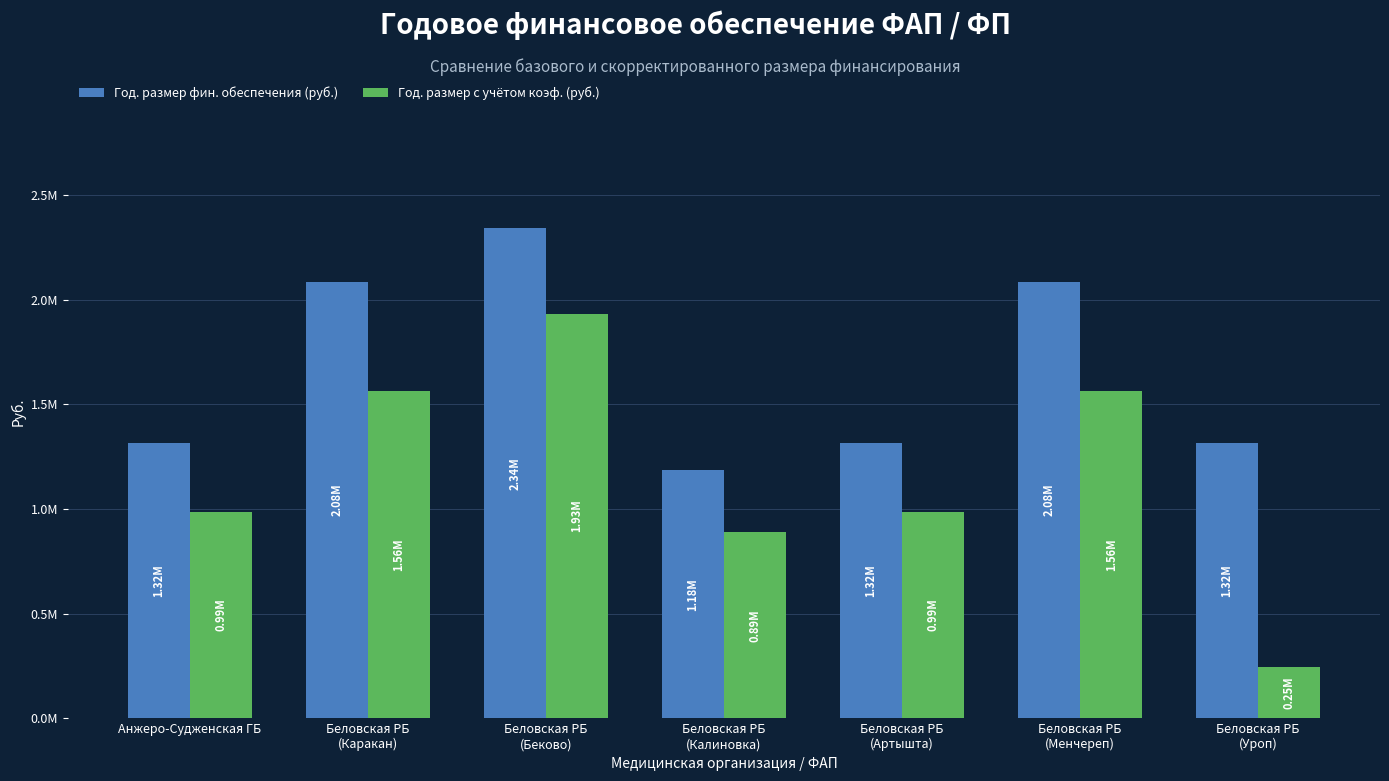

What position from the left is Беловская РБ
(Менчереп)?

6